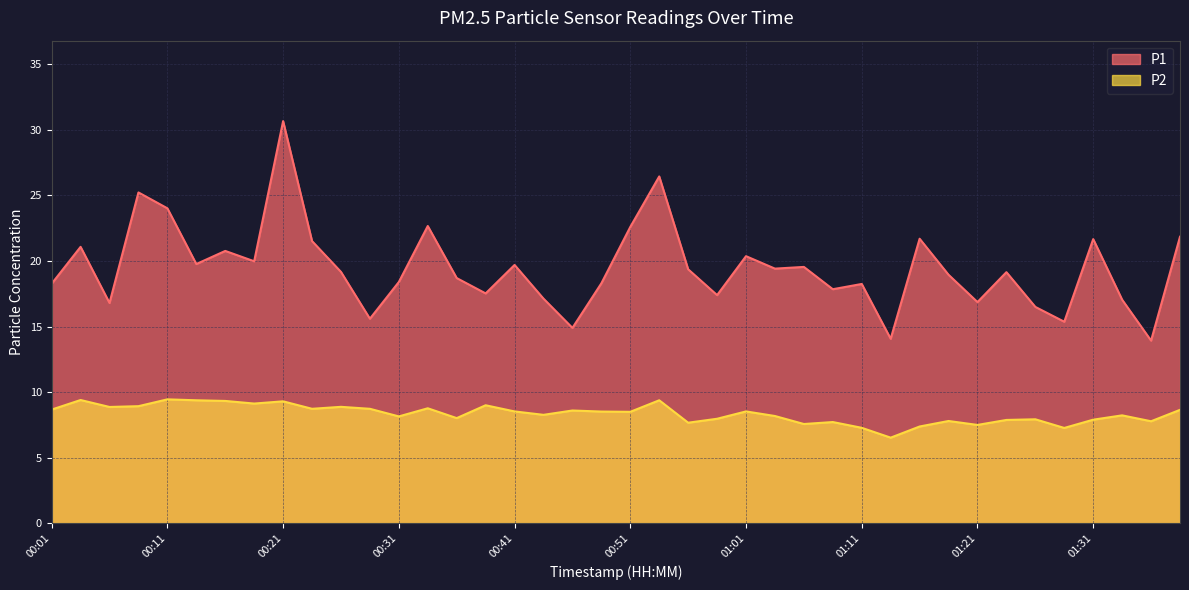

List the series in order of their peak value, highest first.

P1, P2